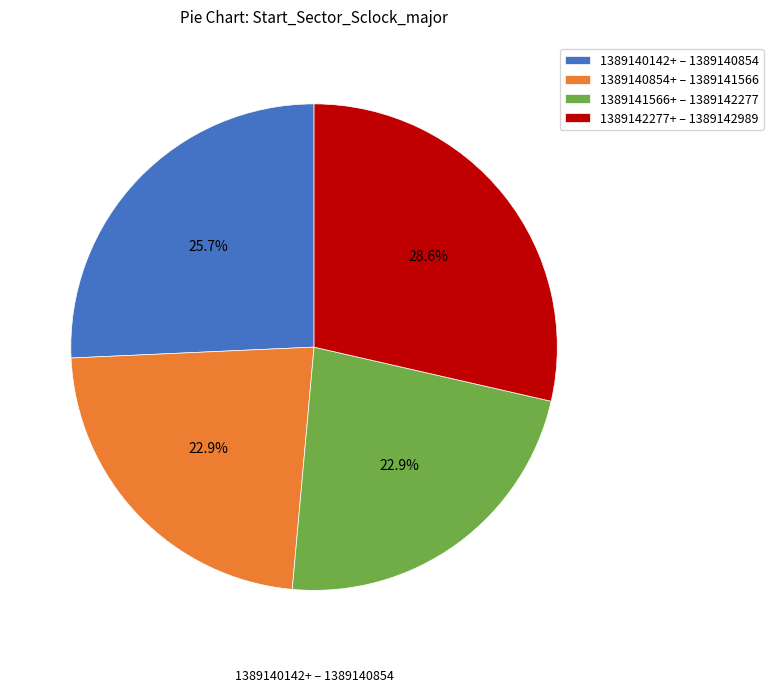

Do 1389141566+ – 1389142277 and 1389140142+ – 1389140854 together represent more than half of the pie?

No